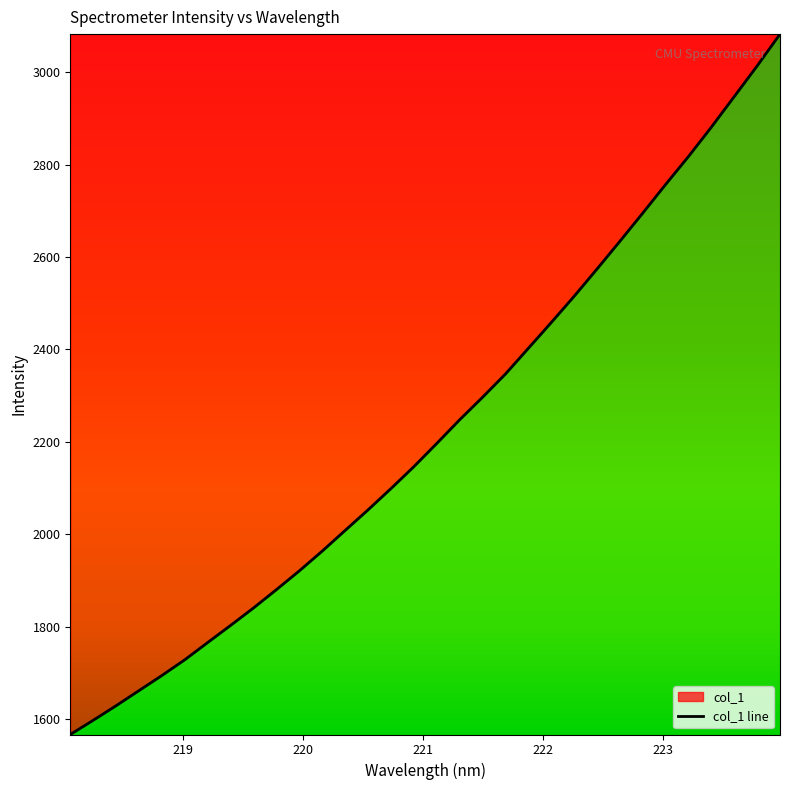

What position from the left is 221.6902?

20